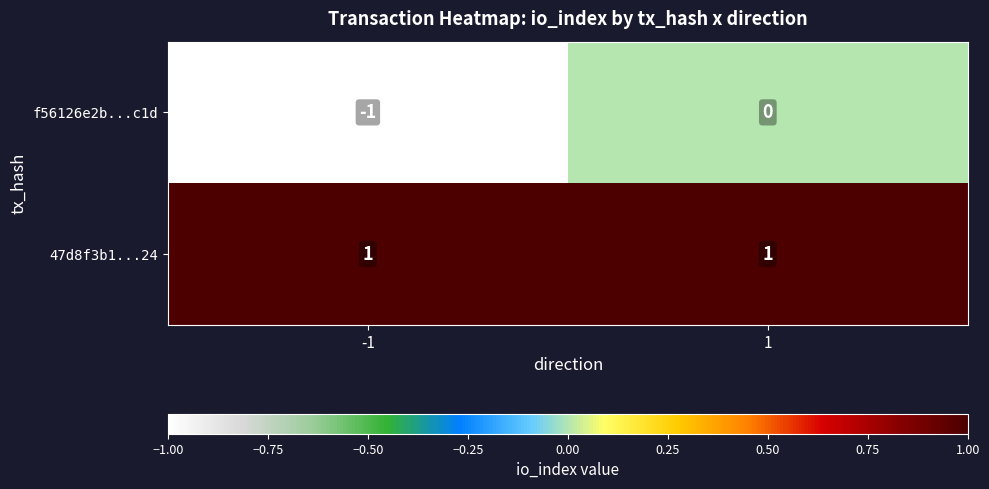

List the series in order of their peak value, highest first.

47d8f3b1...24, f56126e2b...c1d